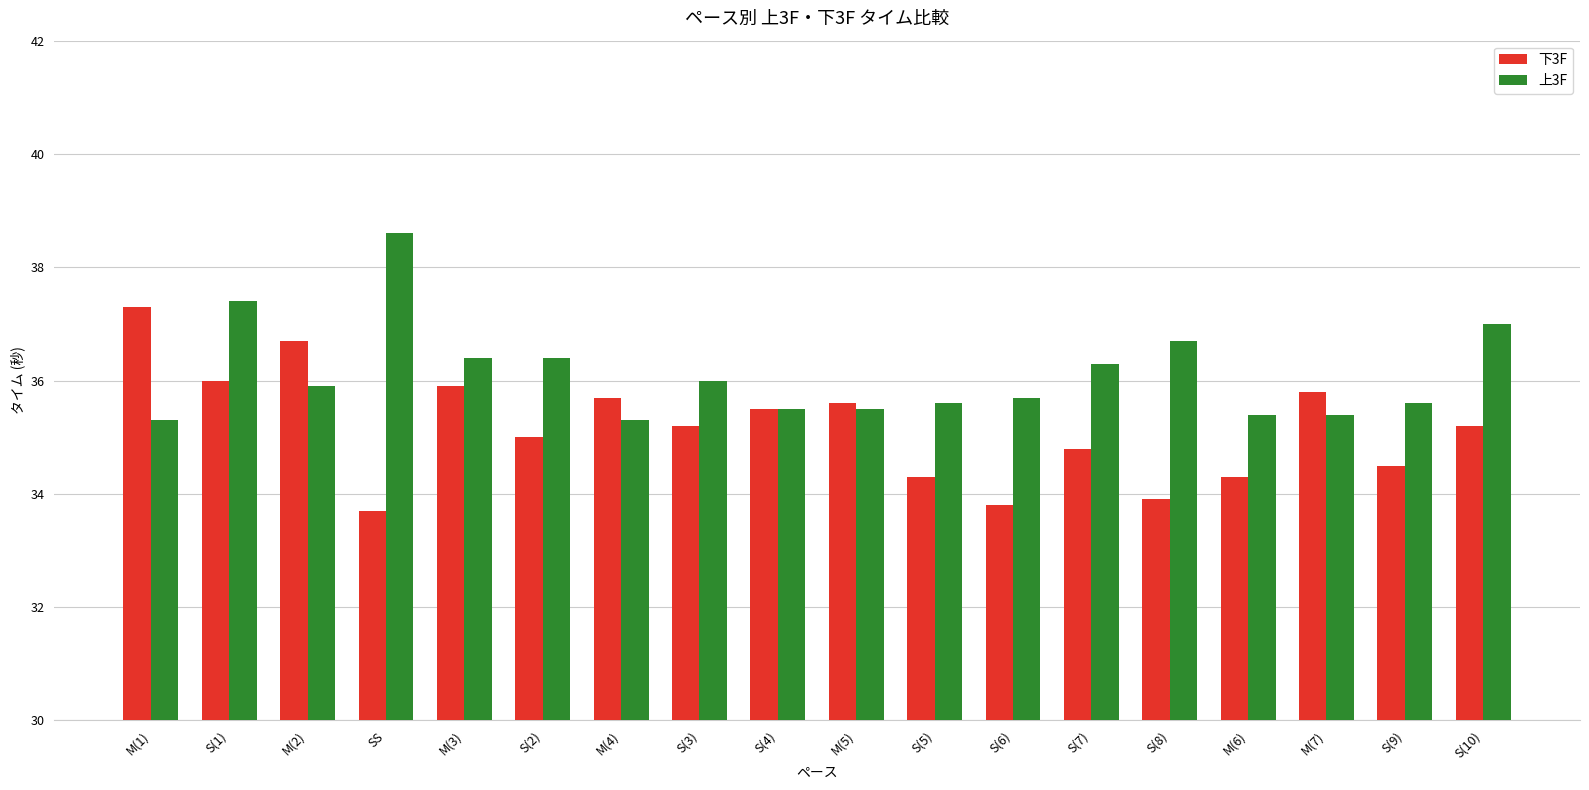

Which category has the highest value in the 上3F series?

SS